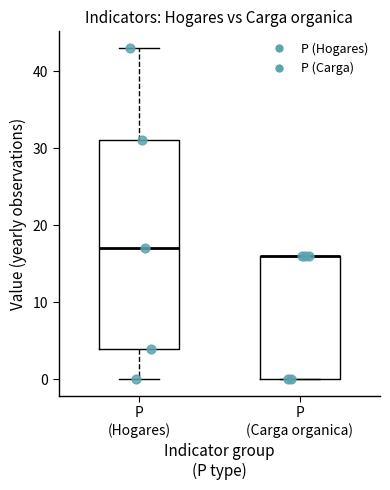

Which box is the tallest, from its lower edge to its upper edge?

P (Hogares)